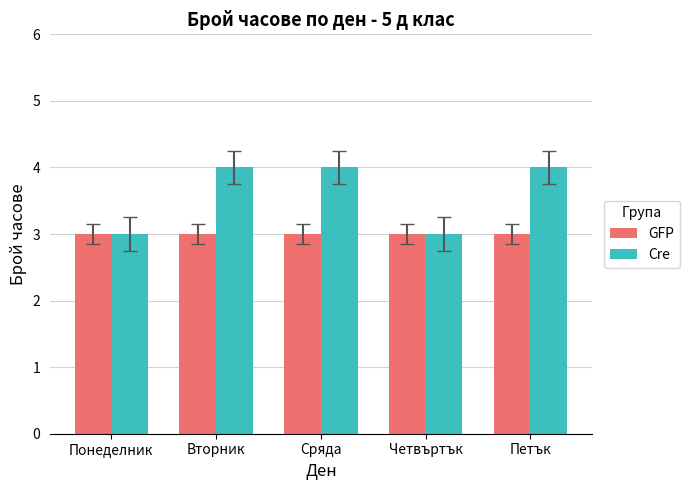

What is the sum of all Cre values?

18